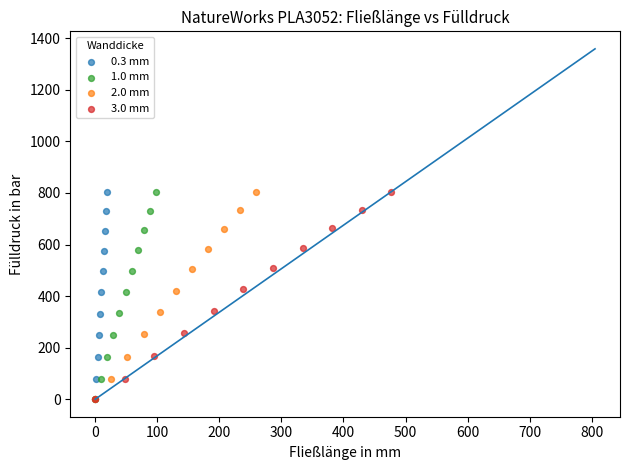

Which series has the largest Y range (max minus min)?

0.3 mm